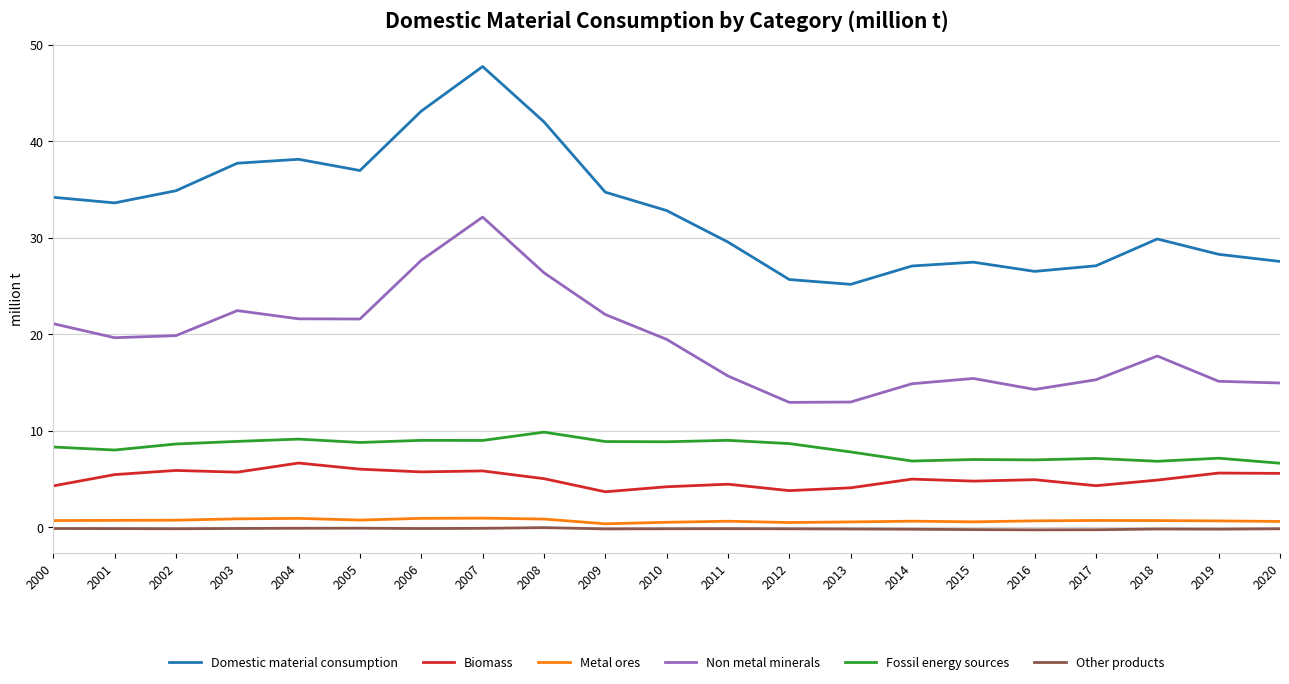

Which category has the highest value in the Domestic material consumption series?

2007